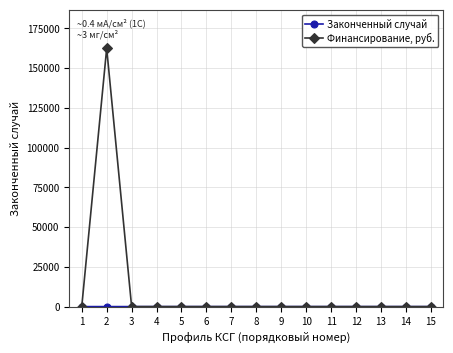

Where is the first local maximum for Финансирование, руб.?

2